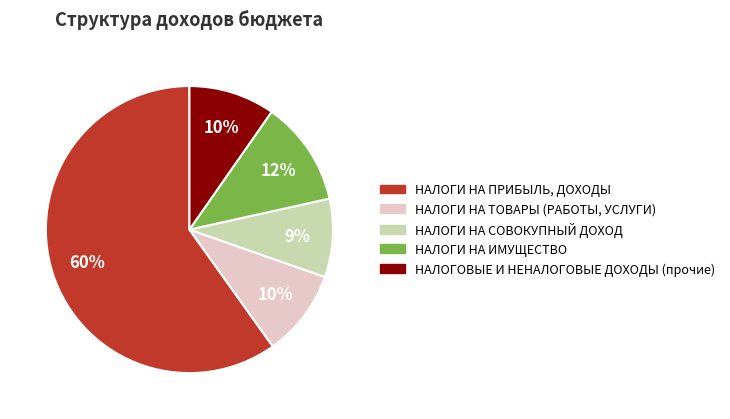

To the nearest percent, what is the combined percentage of НАЛОГИ НА СОВОКУПНЫЙ ДОХОД and НАЛОГИ НА ИМУЩЕСТВО?

21%